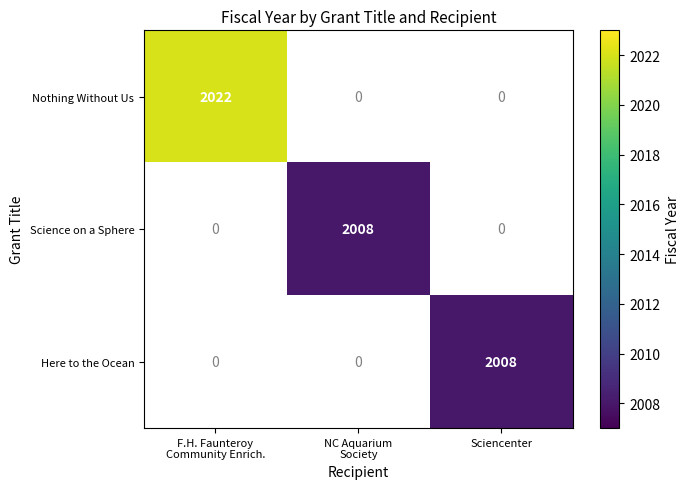

The Here to the Ocean series shows 2008 at Sciencenter. True or false?

True